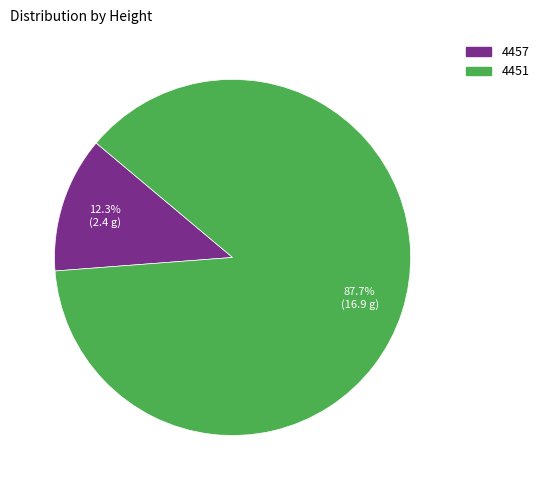

Does 4457 account for over 50% of the chart?

No